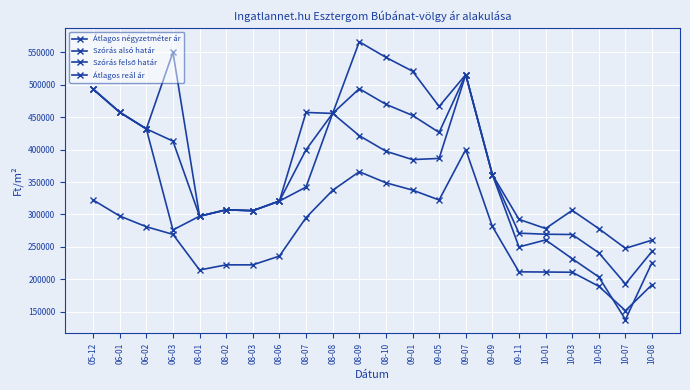

Rank the series at 06-03 from lowest to highest value.

Átlagos négyzetméter ár, Szórás alsó határ, Átlagos reál ár, Szórás felső határ